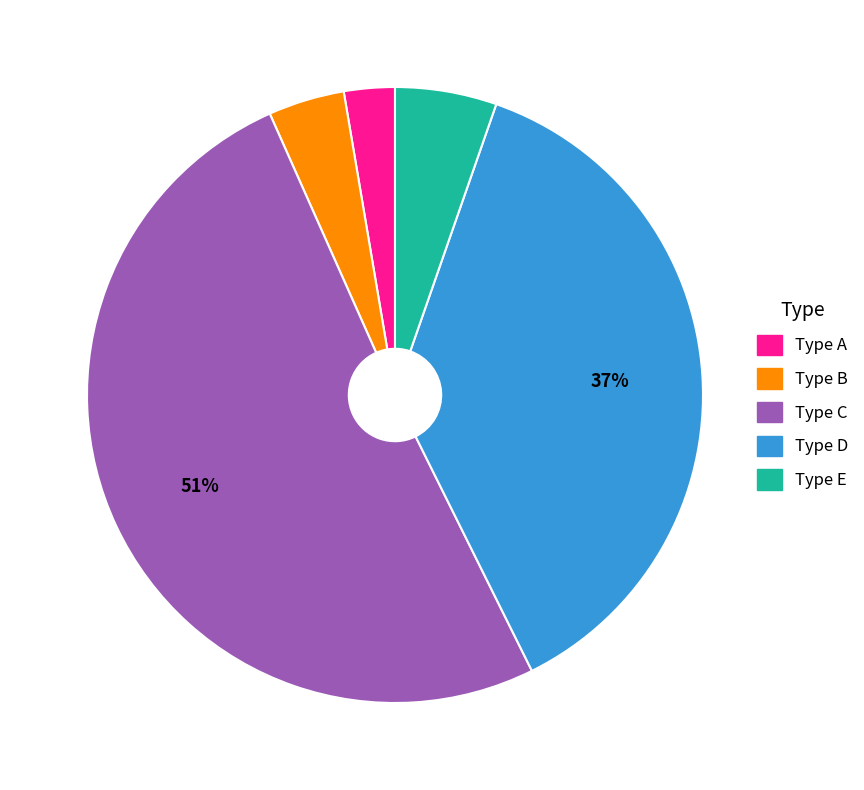

How many slices are in this pie chart?

5